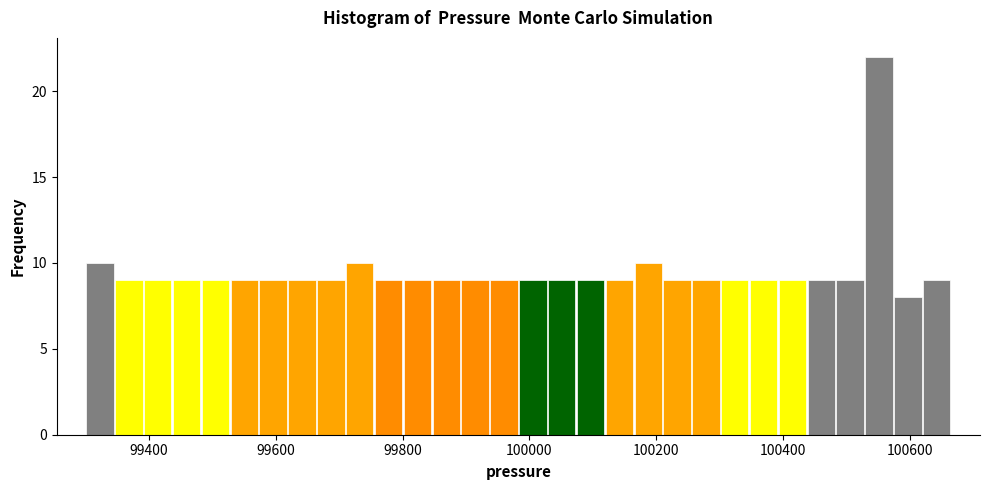

Read against the x-axis, roughly where is the centre of the tallest bar?

100560